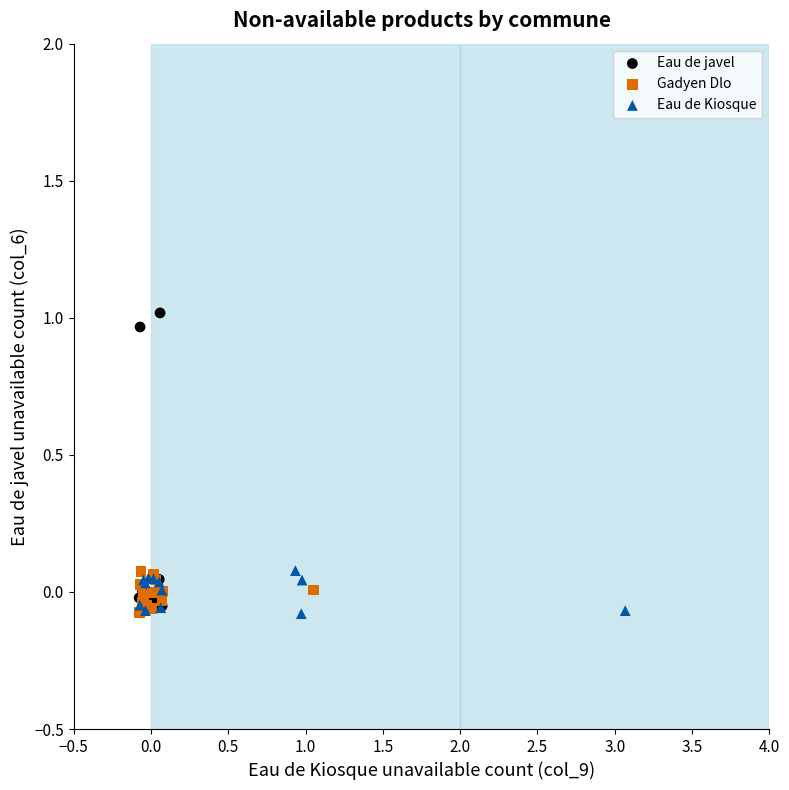

Which series reaches the maximum Y coordinate?

Eau de javel